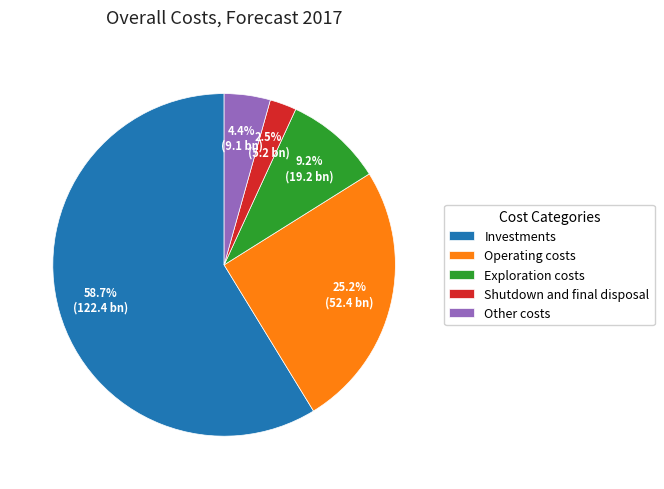

What is the largest slice in the pie chart?

Investments